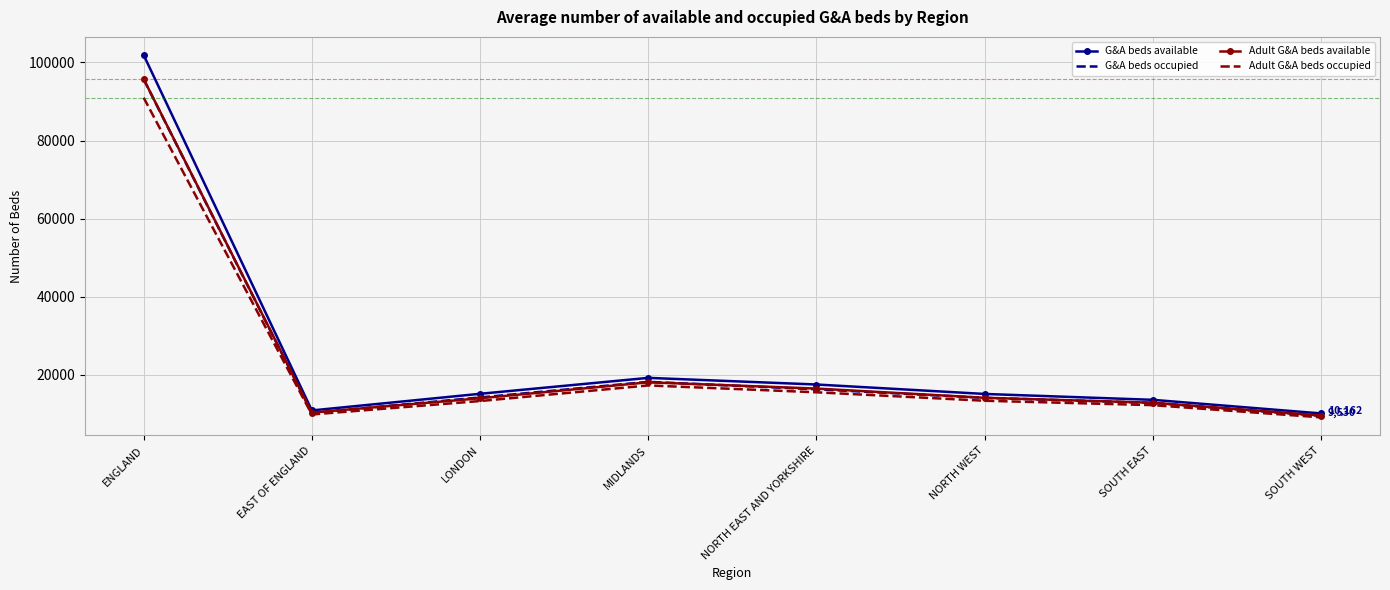

What is the approximate value of Adult G&A beds occupied at NORTH EAST AND YORKSHIRE, to the nearest 10?

15570